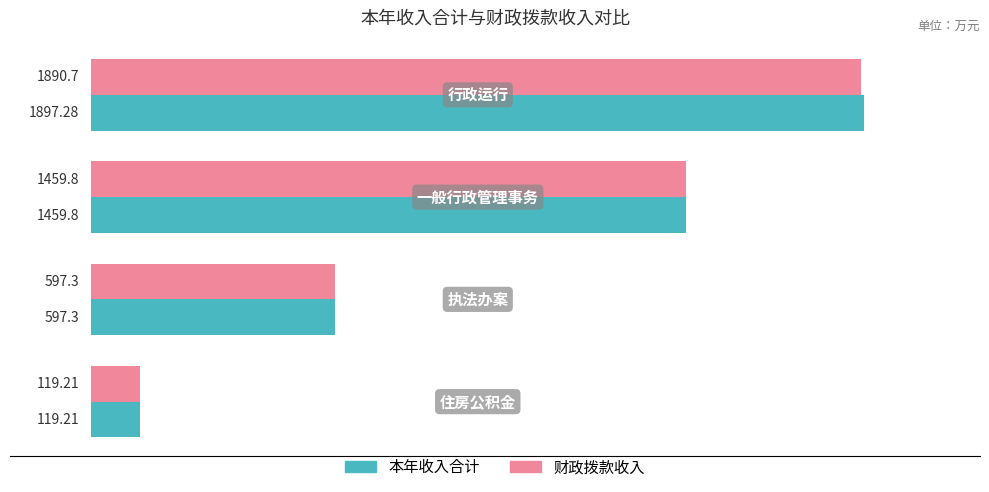

Rank the series by their maximum value, from lowest to highest.

财政拨款收入, 本年收入合计